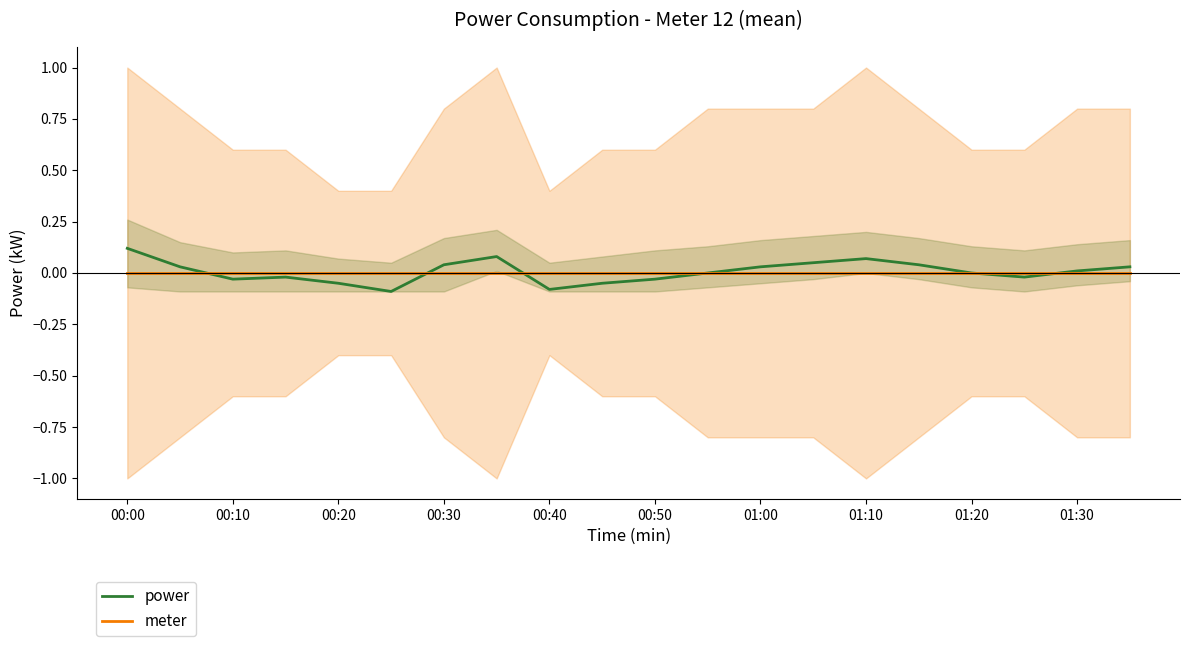

Where is power nearest to the value 0?

11